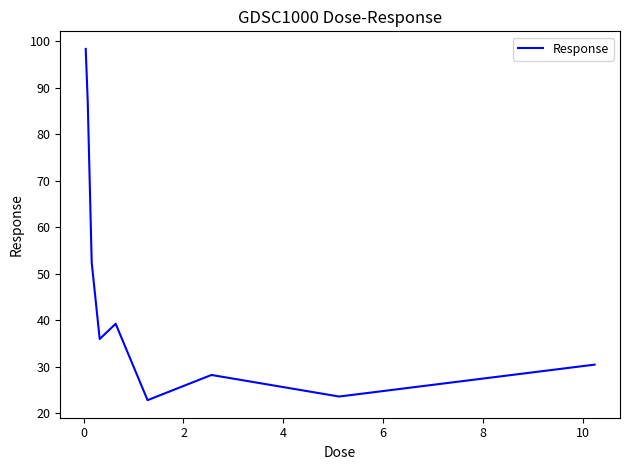

What is the minimum value shown in the chart?

22.8